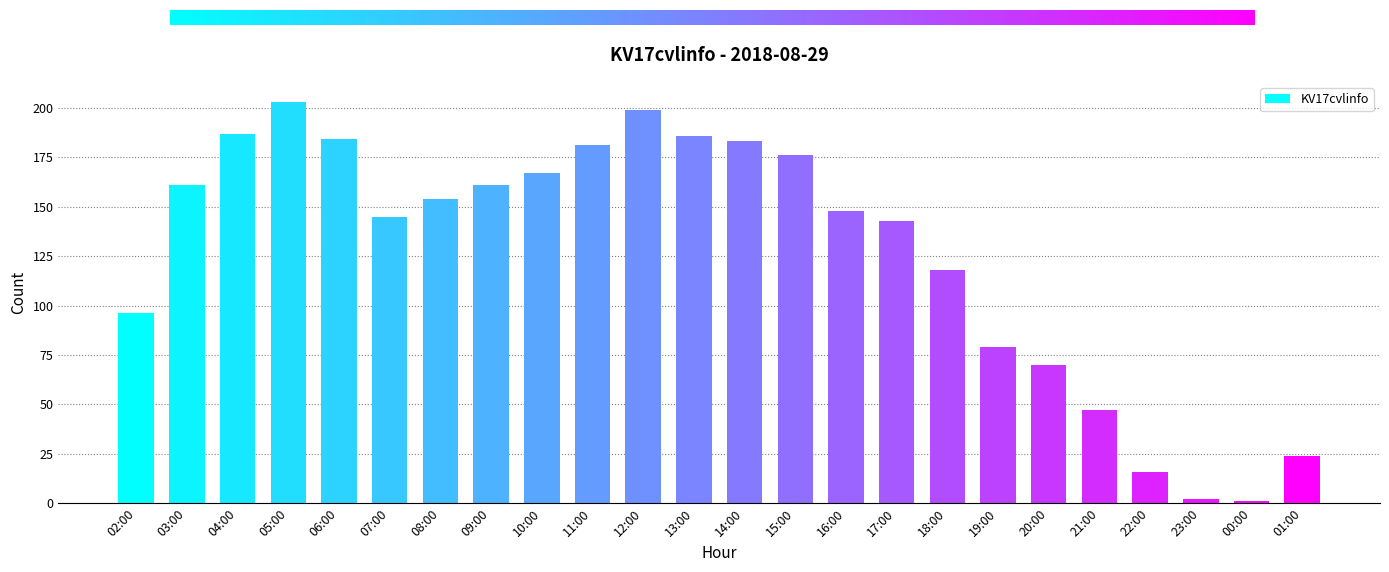

Approximately how many times larger is the value at 20:00 compared to 11:00?

0.4